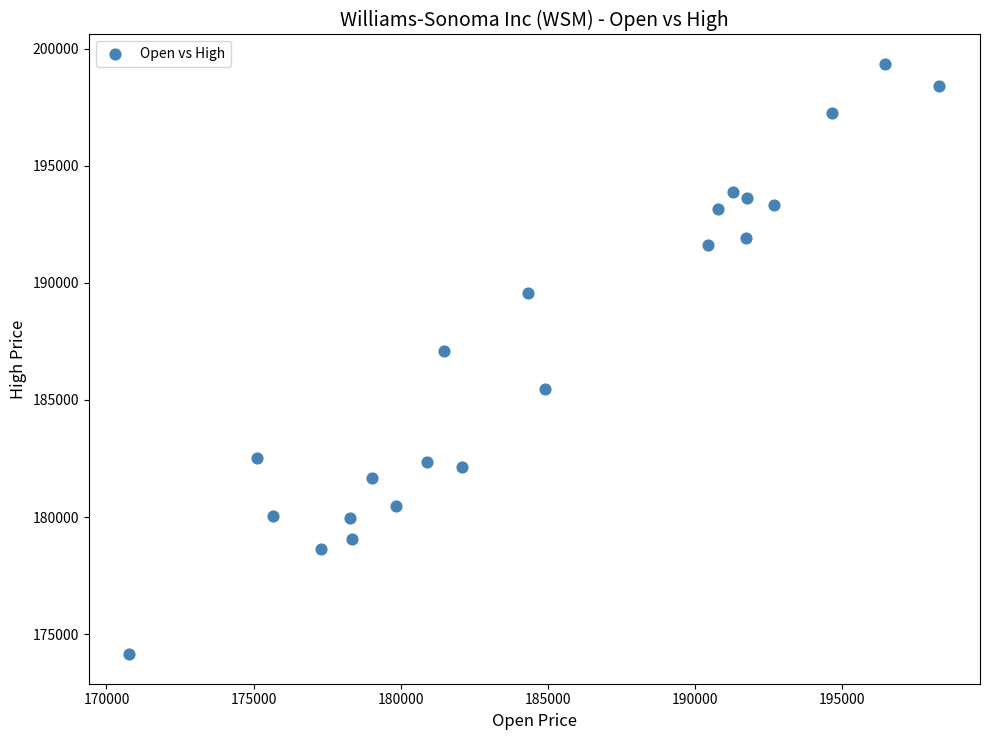

What Y value in the scatter plot is closest to 186745?

187073